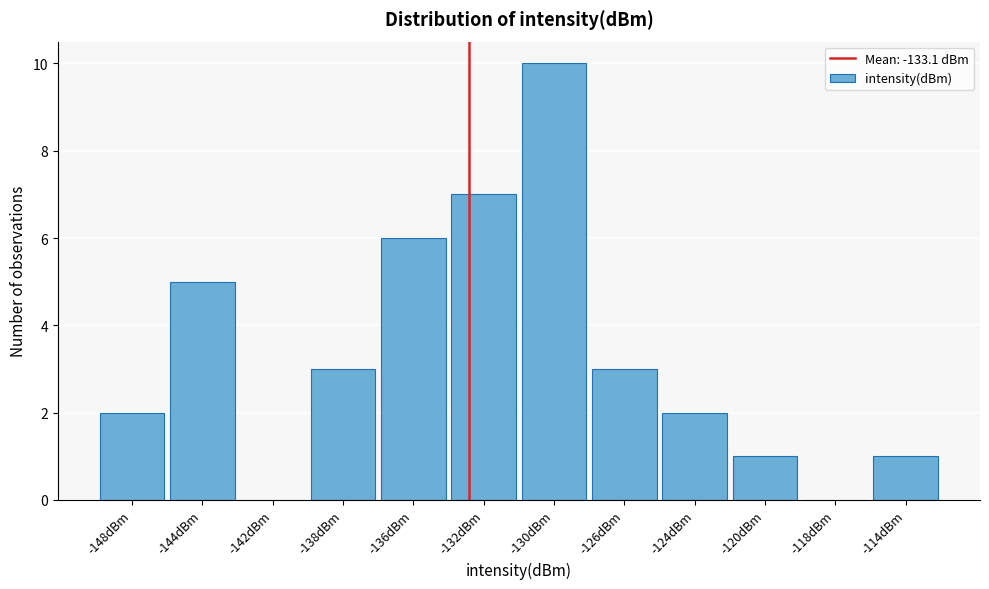

Reading left to right, what are all the values shown in this chart?

-148dBm=2	-144dBm=5	-142dBm=0	-138dBm=3	-136dBm=6	-132dBm=7	-130dBm=10	-126dBm=3	-124dBm=2	-120dBm=1	-118dBm=0	-114dBm=1